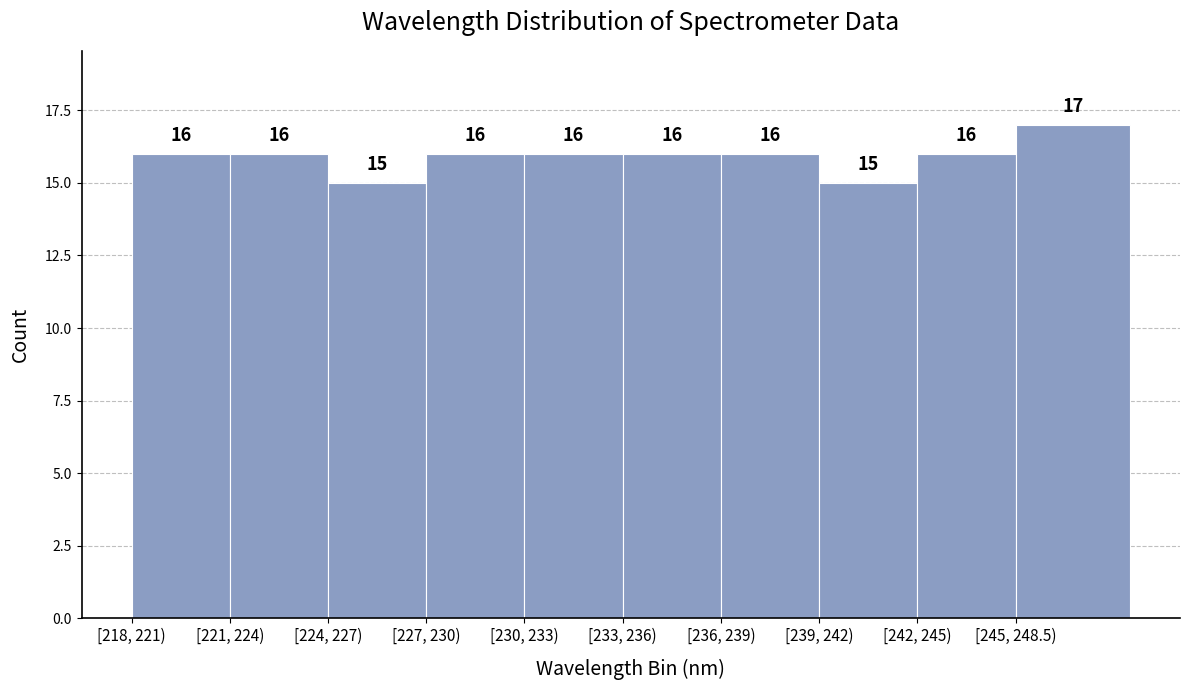

Reading left to right, what are all the values shown in this chart?

[218, 221)=16	[221, 224)=16	[224, 227)=15	[227, 230)=16	[230, 233)=16	[233, 236)=16	[236, 239)=16	[239, 242)=15	[242, 245)=16	[245, 248.5)=17